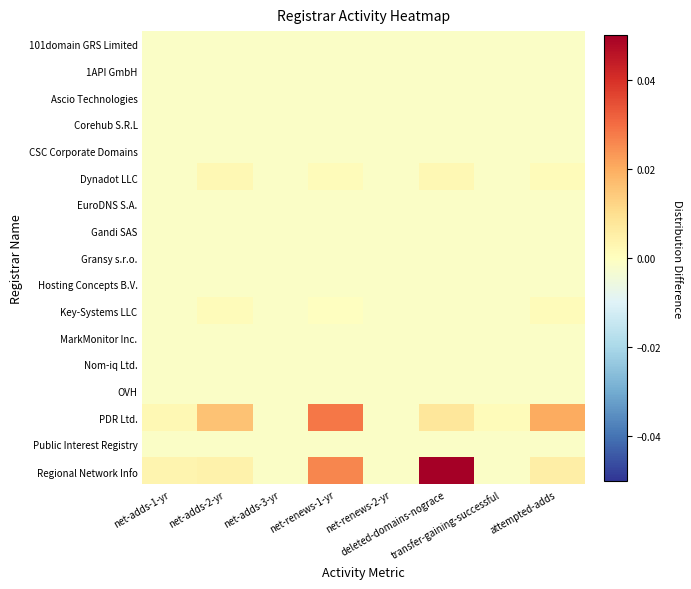

At how many categories does at least one series exceed 0?

6